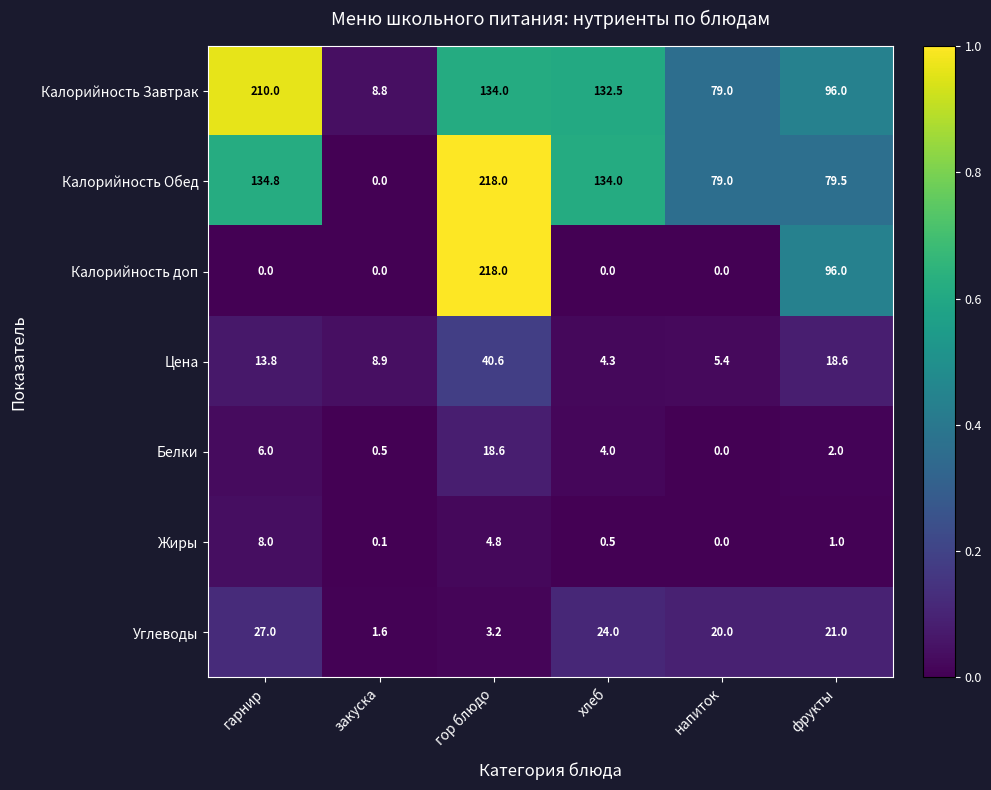

The value of Калорийность Завтрак at закуска is 4.6. True or false?

False